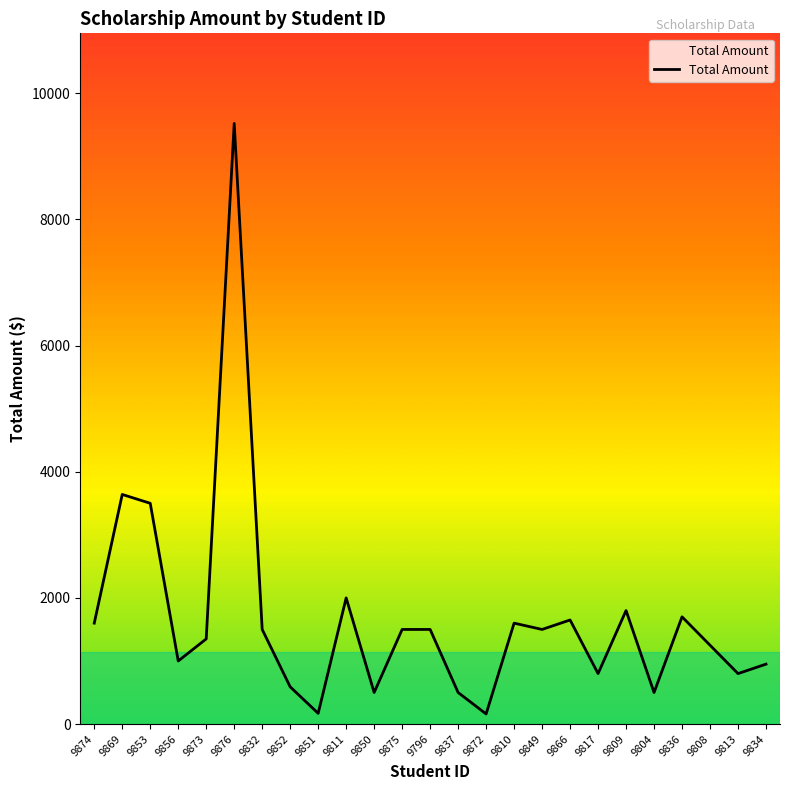

Count the number of categories in the chart.

25